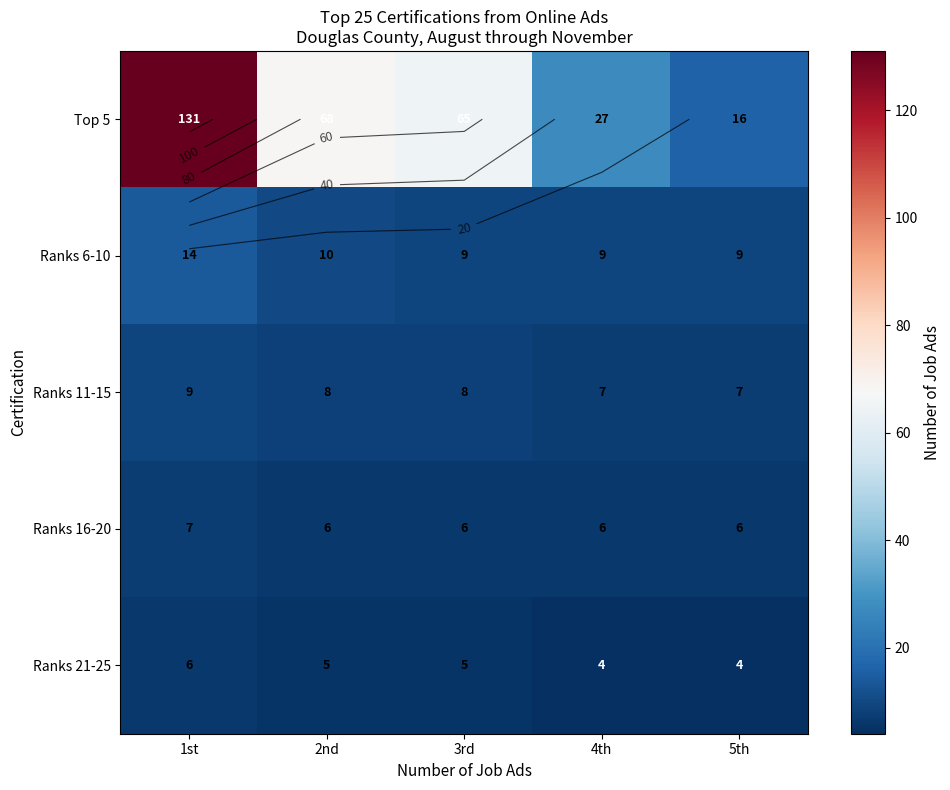

The Ranks 11-15 series shows 2 at 5th. True or false?

False